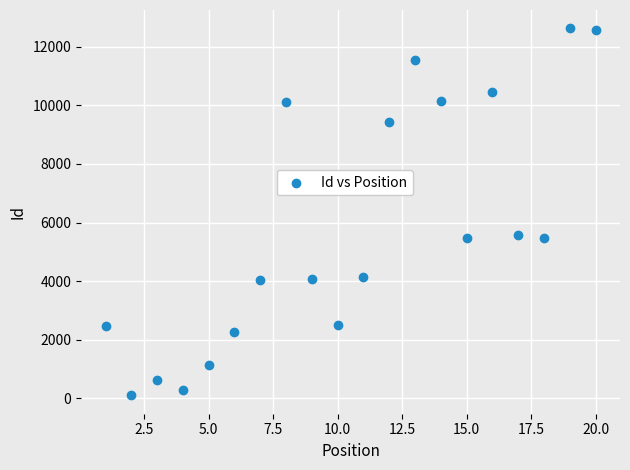

What is the range of Y values (max minus min)?

12524